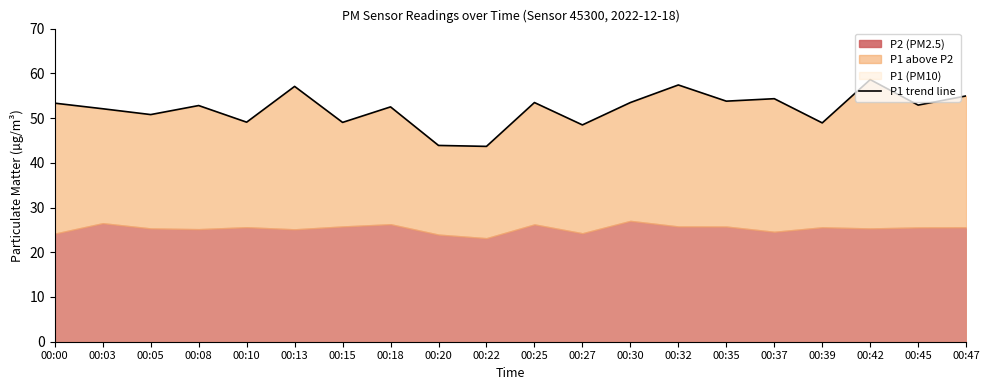

What is the sum of all values?

1040.5